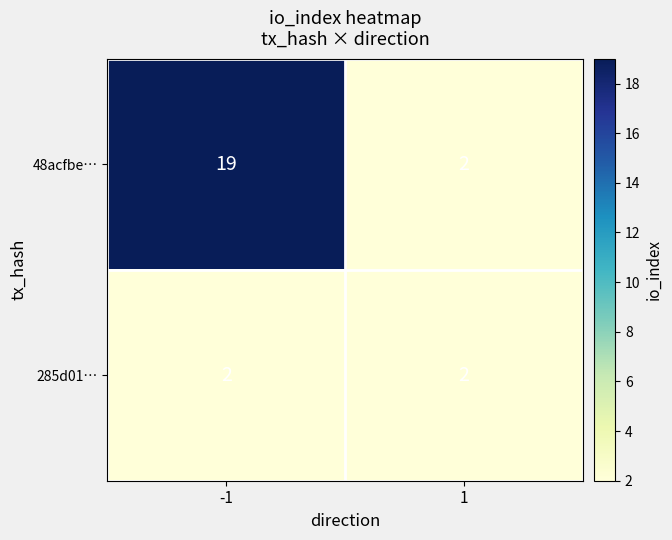

Reading left to right, what are all the values shown in this chart?

48acfbe…: -1=19	1=2
285d01…: -1=2	1=2